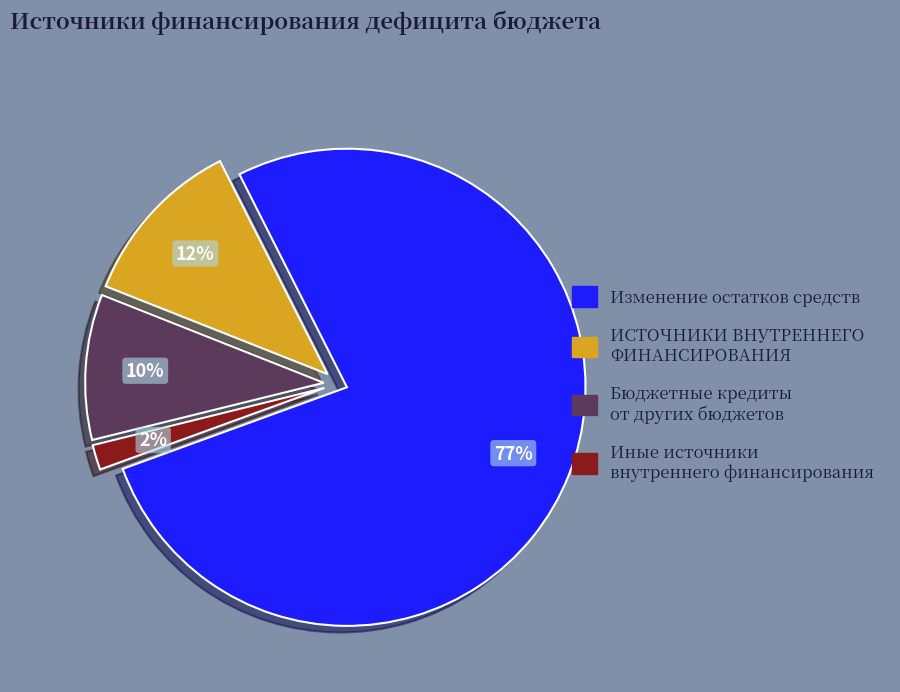

To the nearest percent, what percentage of the pie is Бюджетные кредиты от других бюджетов?

10%